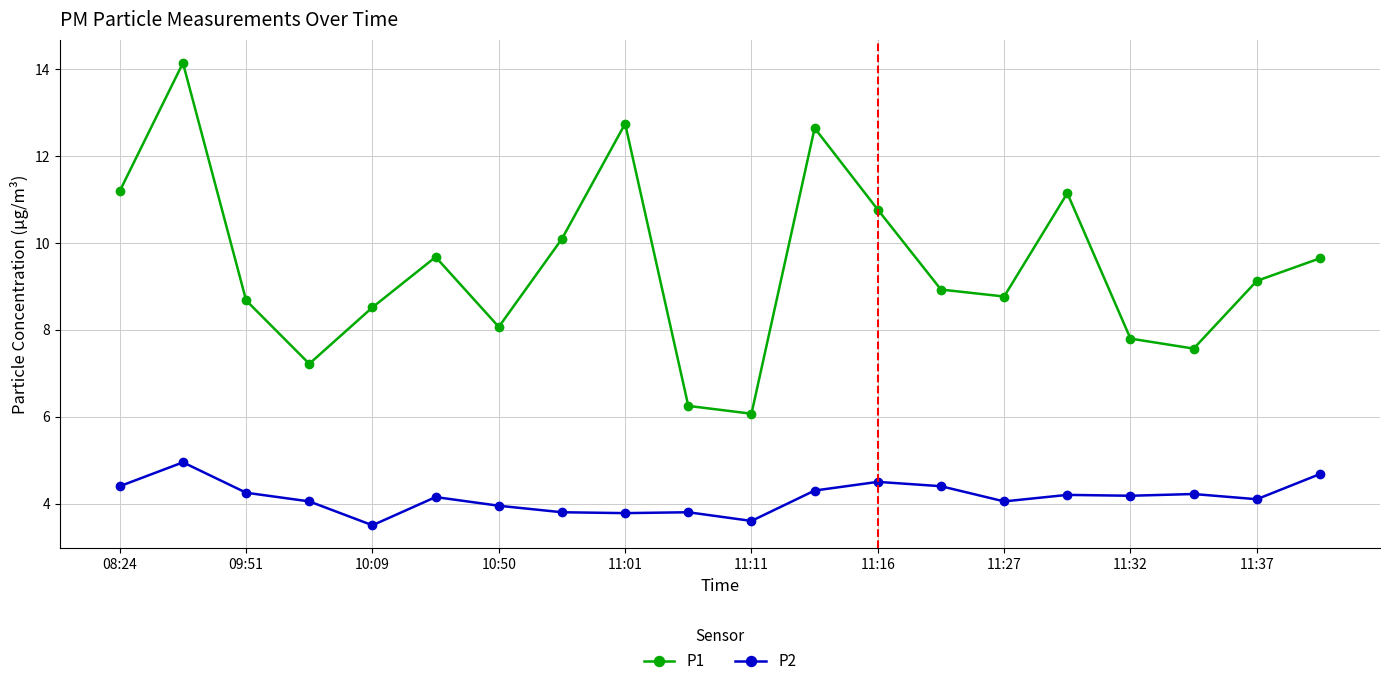

True or false: P1 and P2 intersect in this chart.

False